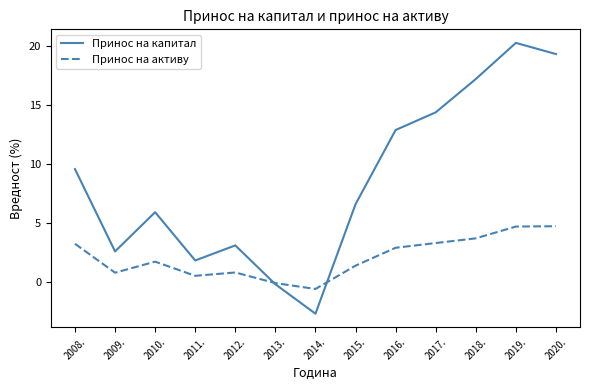

What position from the right is 2009.?

12